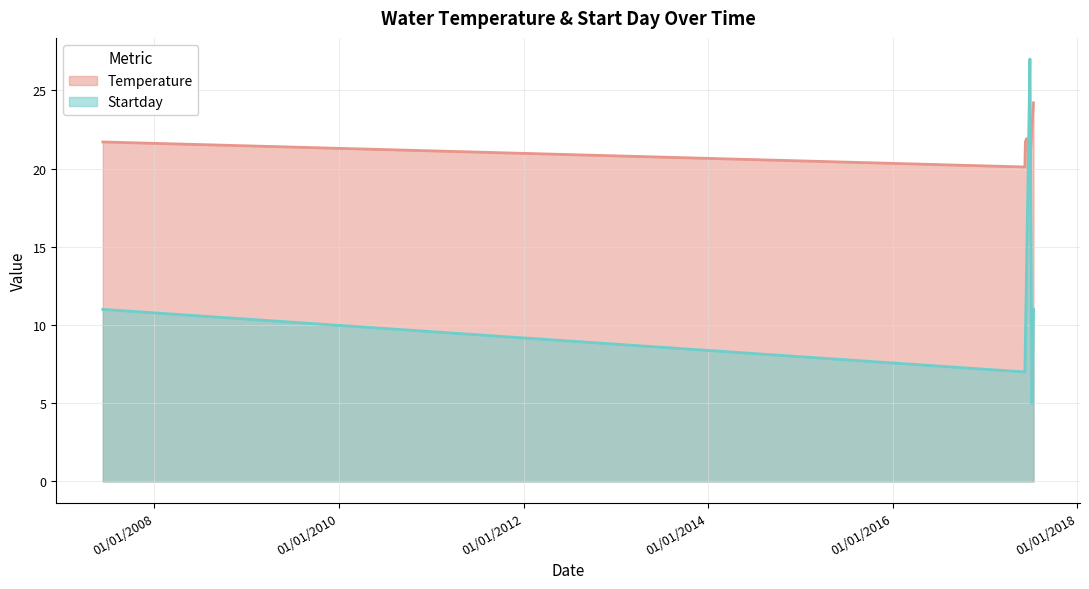

Reading left to right, extract all data points from this chart.

Temperature: 06/11/2007=21.7	06/07/2017=20.1	06/09/2017=21.7	06/11/2017=21.8	06/13/2017=21.9	06/20/2017=21.9	06/27/2017=20.4	07/05/2017=22.8	07/11/2017=24.2
Startday: 06/11/2007=11.0	06/07/2017=7.0	06/09/2017=9.0	06/11/2017=11.0	06/13/2017=13.0	06/20/2017=20.0	06/27/2017=27.0	07/05/2017=5.0	07/11/2017=11.0